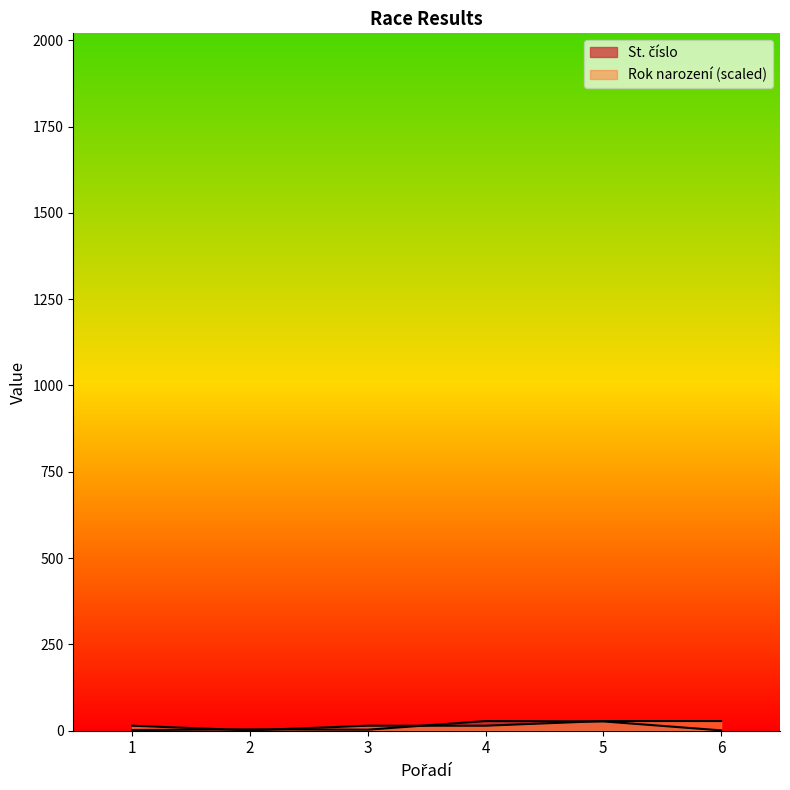

At 3, list the series in order from smallest to largest.

St. číslo, Rok narození